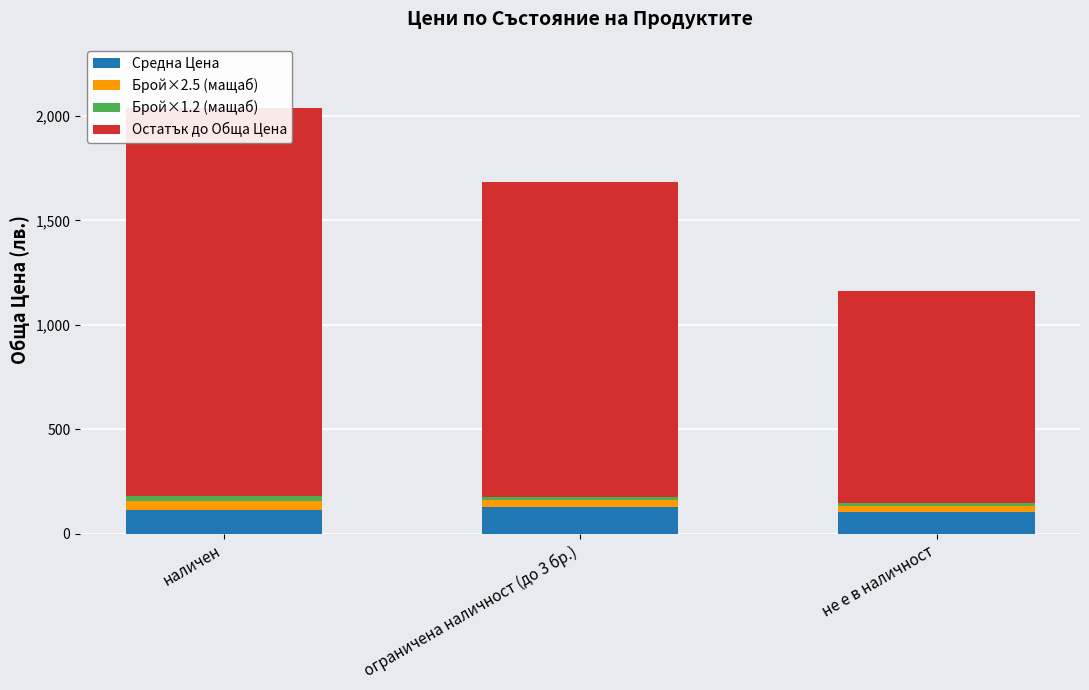

What is the minimum value for Брой×1.2 (мащаб)?

13.2